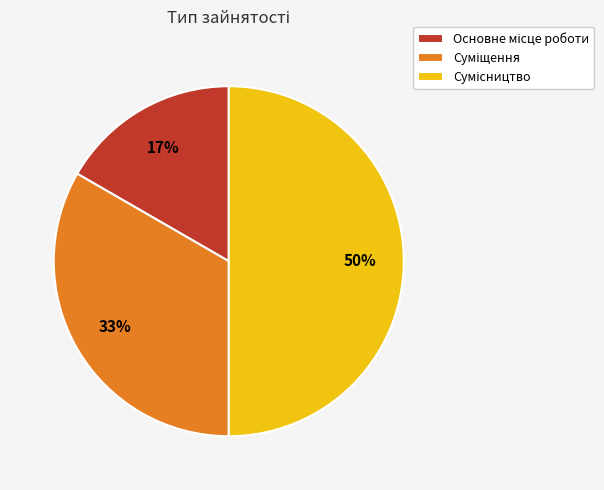

To the nearest percent, what is the difference between the largest and smallest slice percentages?

33%